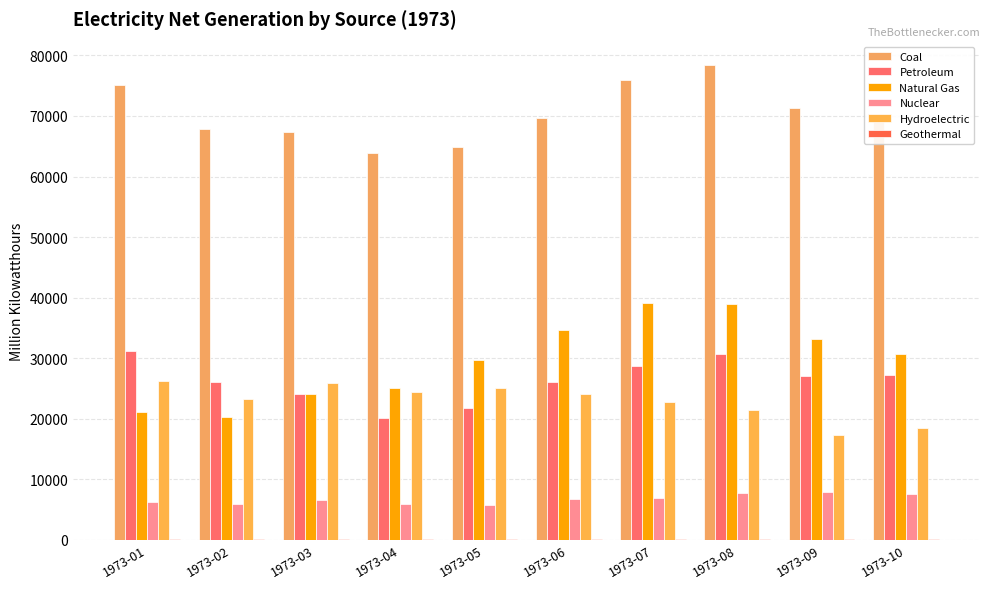

Reading left to right, extract all data points from this chart.

Coal: 75190.1	67797.9	67387.6	63935.0	64927.2	69592.0	75988.3	78365.2	71304.5	70104.3
Petroleum: 31183.6	26087.0	24033.2	20195.4	21742.0	25999.5	28728.3	30745.7	27109.0	27224.2
Natural Gas: 21185.0	20252.5	24043.2	25030.3	29756.0	34627.4	39171.3	38890.5	33118.2	30688.9
Nuclear: 6246.3	5928.1	6649.0	5876.4	5696.7	6784.2	6960.5	7785.3	7862.4	7518.2
Hydroelectric: 26249.2	23313.0	25874.5	24370.5	25100.6	24050.3	22684.6	21376.2	17300.3	18454.4
Geothermal: 143.5	131.2	135.9	158.7	148.0	169.7	179.9	169.6	143.6	169.5